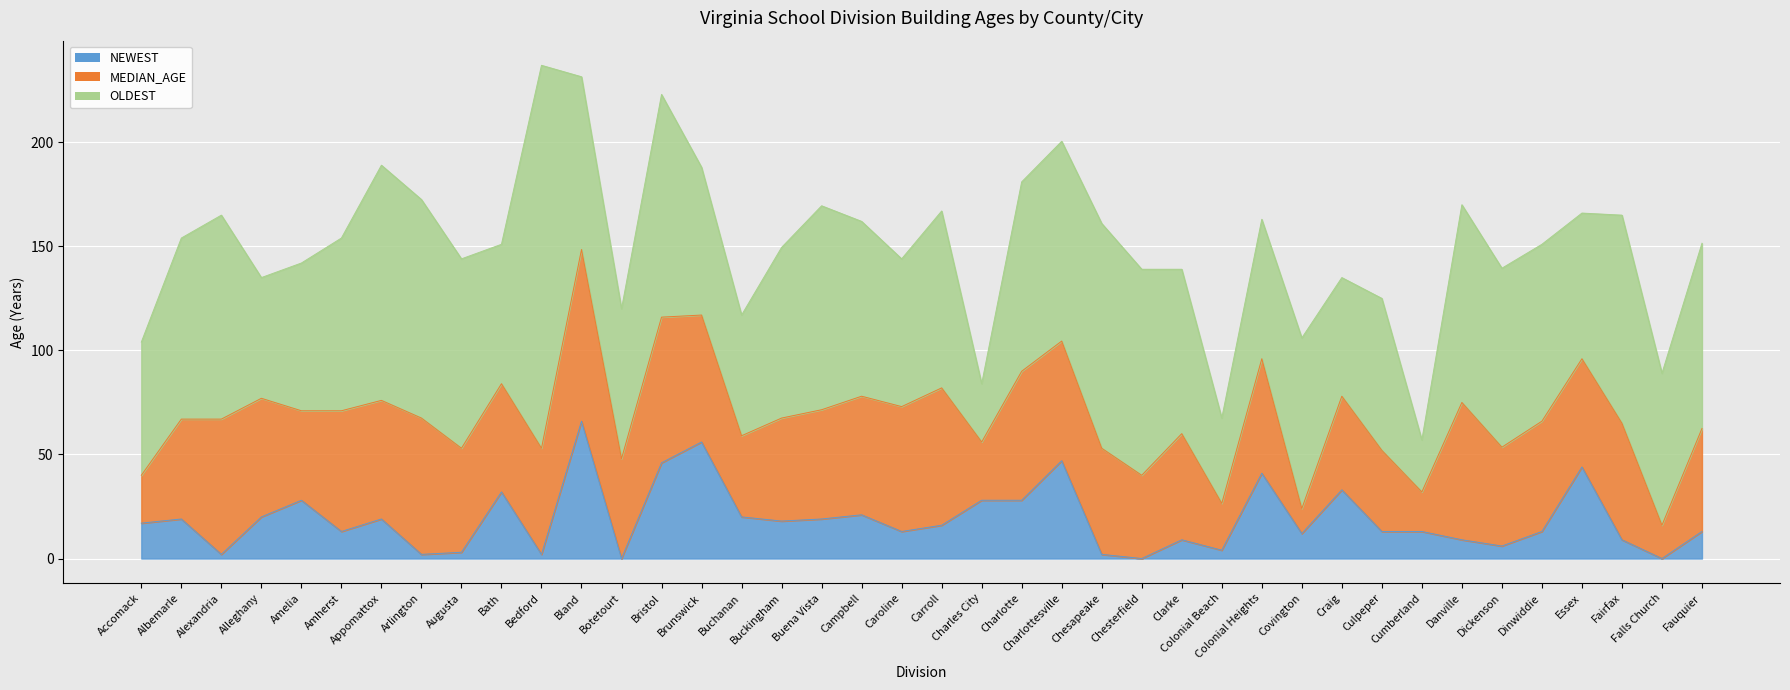

Reading left to right, transcribe all the data shown in this chart.

NEWEST: 17.0	19.0	2.0	20.0	28.0	13.0	19.0	2.0	3.0	32.0	2.0	66.0	0.0	46.0	56.0	20.0	18.0	19.0	21.0	13.0	16.0	28.0	28.0	47.0	2.0	0.0	9.0	4.0	41.0	12.0	33.0	13.0	13.0	9.0	6.0	13.0	44.0	9.0	0.0	13.0
MEDIAN_AGE: 23.0	48.0	65.0	57.0	43.0	58.0	57.0	65.5	50.0	52.0	51.0	82.5	48.0	70.0	61.0	39.0	49.5	52.5	57.0	60.0	66.0	28.0	62.0	57.5	51.0	40.0	51.0	22.5	55.0	12.0	45.0	39.0	19.0	66.0	47.5	53.0	52.0	56.0	16.0	49.5
OLDEST: 64.0	87.0	98.0	58.0	71.0	83.0	113.0	105.0	91.0	67.0	184.0	83.0	72.0	107.0	71.0	58.0	82.0	98.0	84.0	71.0	85.0	28.0	91.0	96.0	108.0	99.0	79.0	41.0	67.0	82.0	57.0	73.0	25.0	95.0	86.0	85.0	70.0	100.0	73.0	89.0